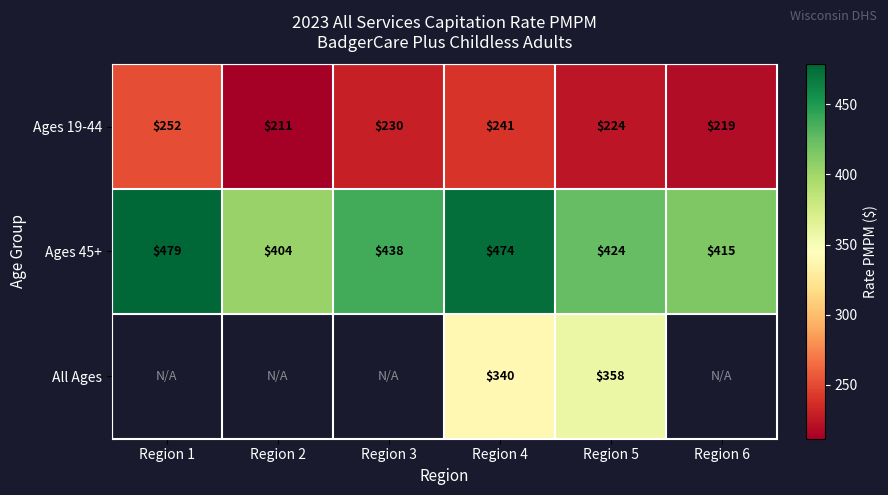

Is the value of Ages 45+ at Region 5 greater than the value of All Ages at Region 4?

Yes